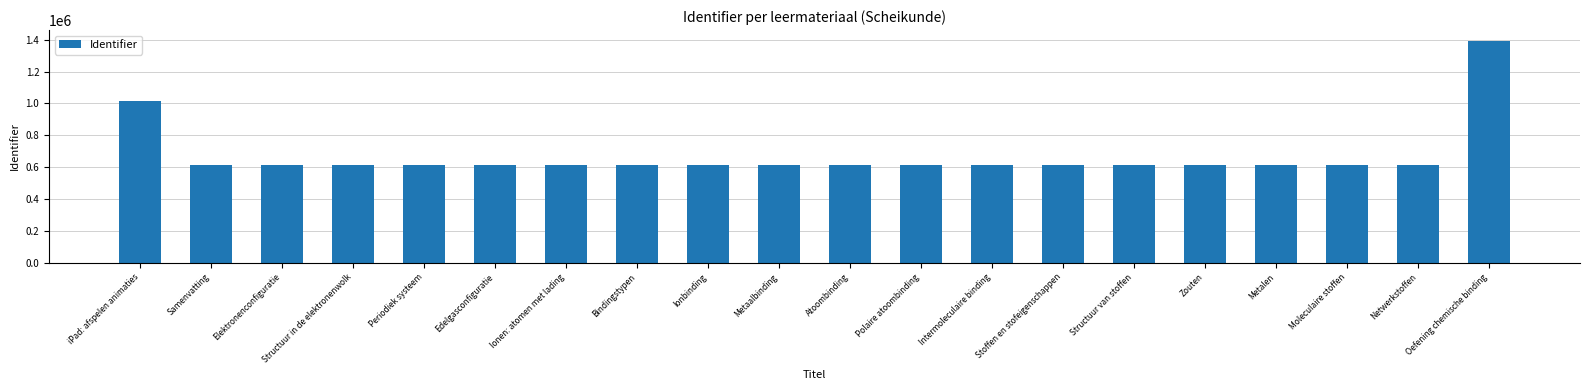

What is the difference between the maximum and minimum values?

776805